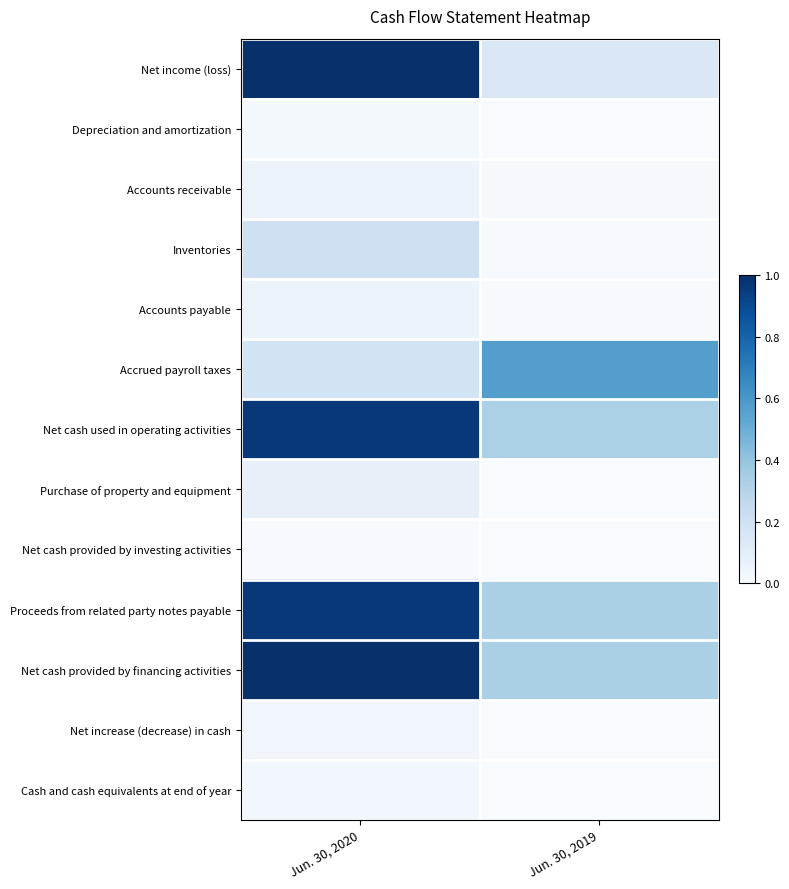

What is the difference between the highest and lowest values at Jun. 30, 2019?

0.6